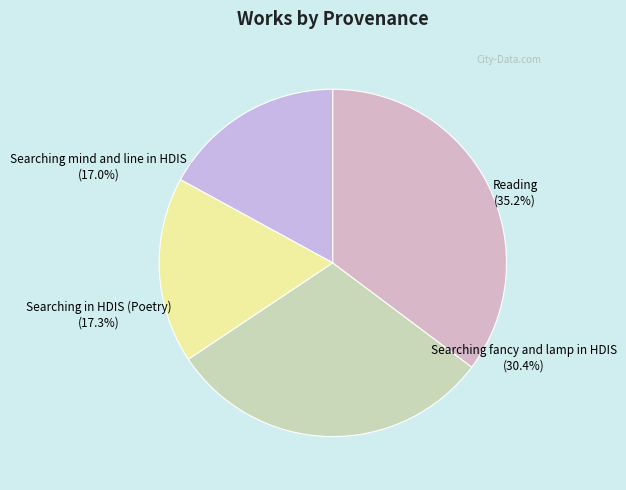

Rank the categories by value from highest to lowest.

Reading, Searching fancy and lamp in HDIS, Searching in HDIS (Poetry), Searching mind and line in HDIS